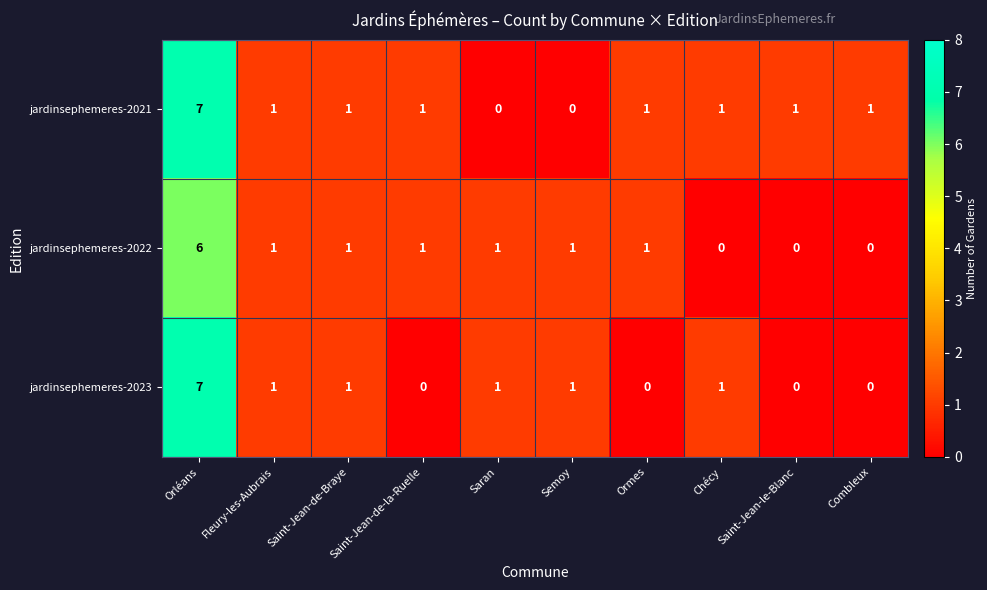

How many jardinsephemeres-2022 values are between 0 and 1?

9